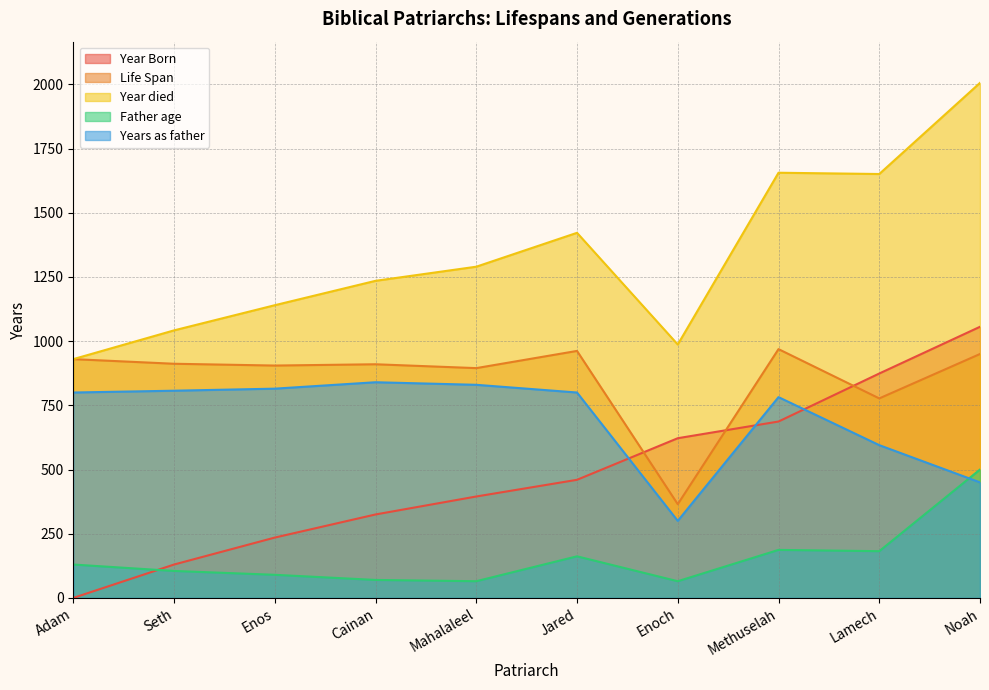

How many interior local peaks does the Life Span series have?

3